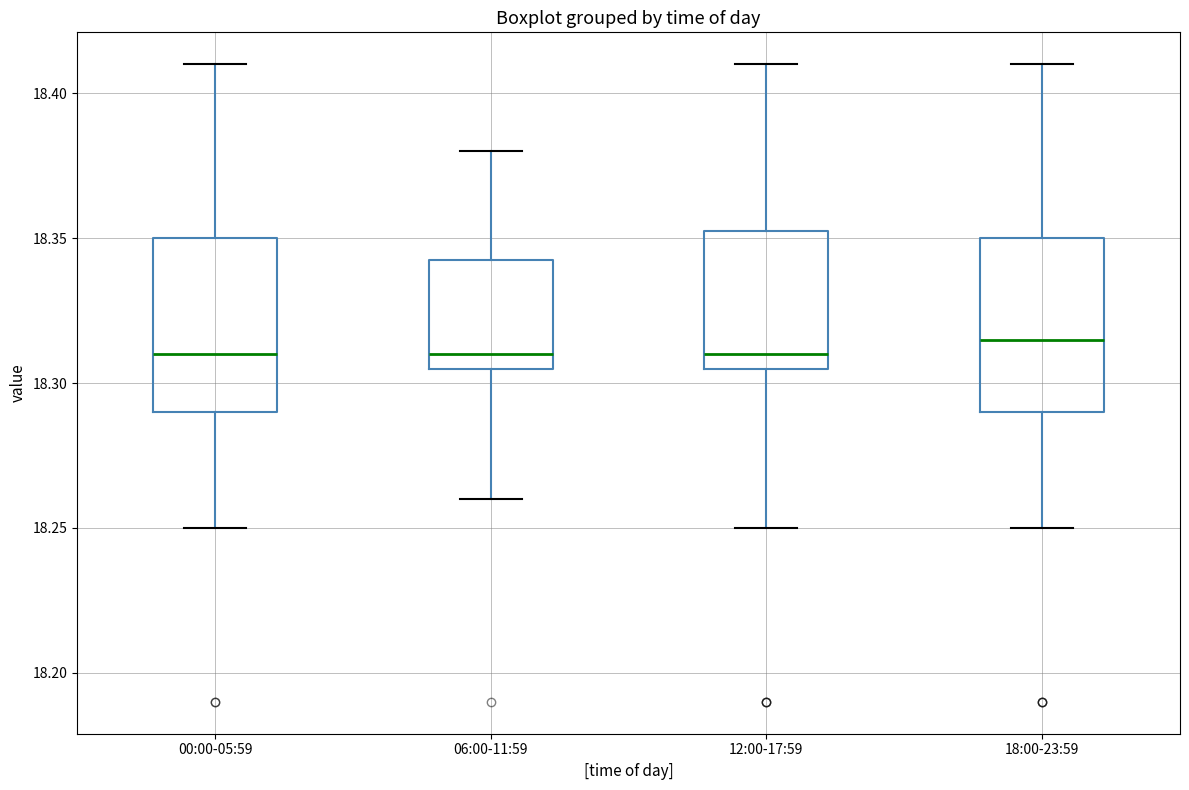

Reading left to right, read every box against the y-axis: the position of its median line, the range the box covers, and the ends of its whiskers. The values are not printed on the chart, so give them approximately, as read against the axis.

00:00-05:59: median 18.310, box 18.290 to 18.350, whiskers 18.250 to 18.410
06:00-11:59: median 18.310, box 18.305 to 18.345, whiskers 18.260 to 18.380
12:00-17:59: median 18.310, box 18.305 to 18.355, whiskers 18.250 to 18.410
18:00-23:59: median 18.315, box 18.290 to 18.350, whiskers 18.250 to 18.410